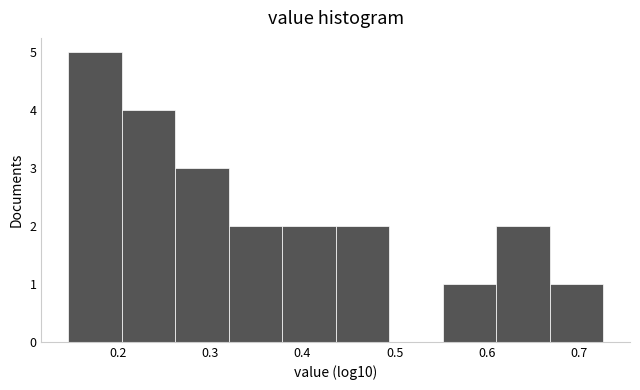

What is the height of the bar covering 0.15 to 0.20 on the x-axis? Neither the bar edges nor the heights are printed on the chart, so give them approximately, as read against the axes.

5